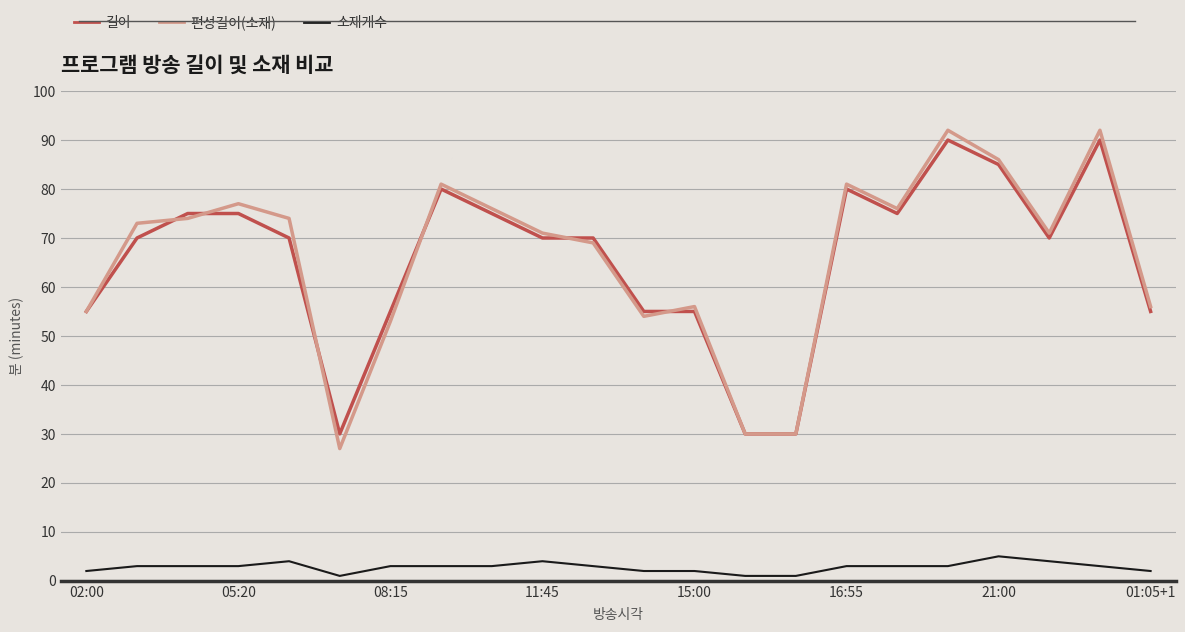

Which series has the widest spread of values?

편성길이(소재)